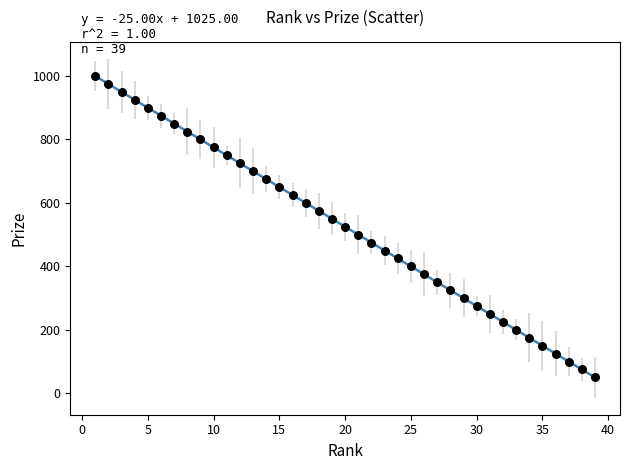

What is the range of X values (max minus min)?

38